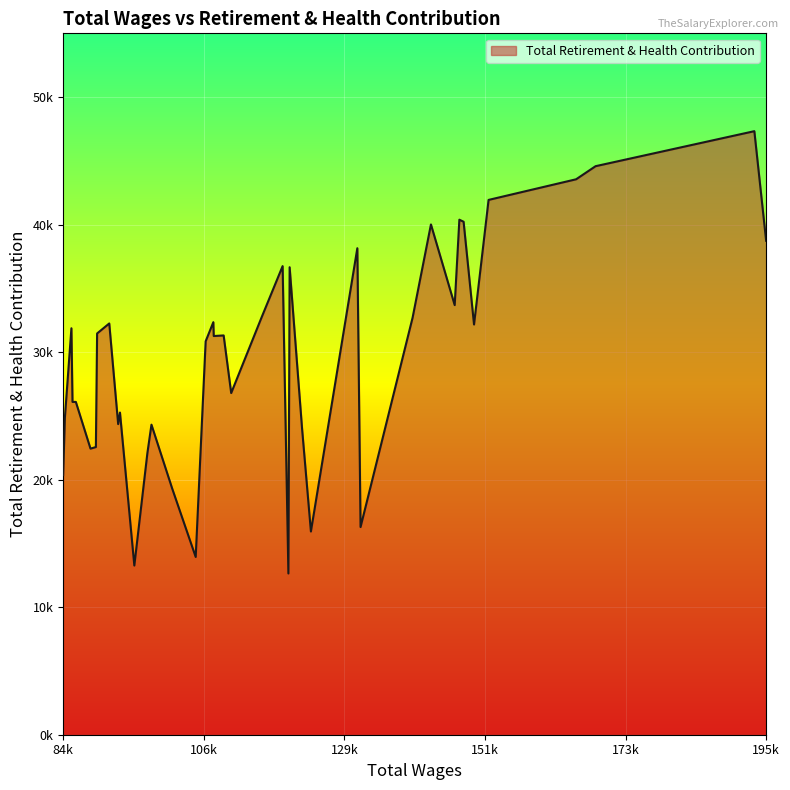

Is this an area chart (filled region under the line)?

Yes